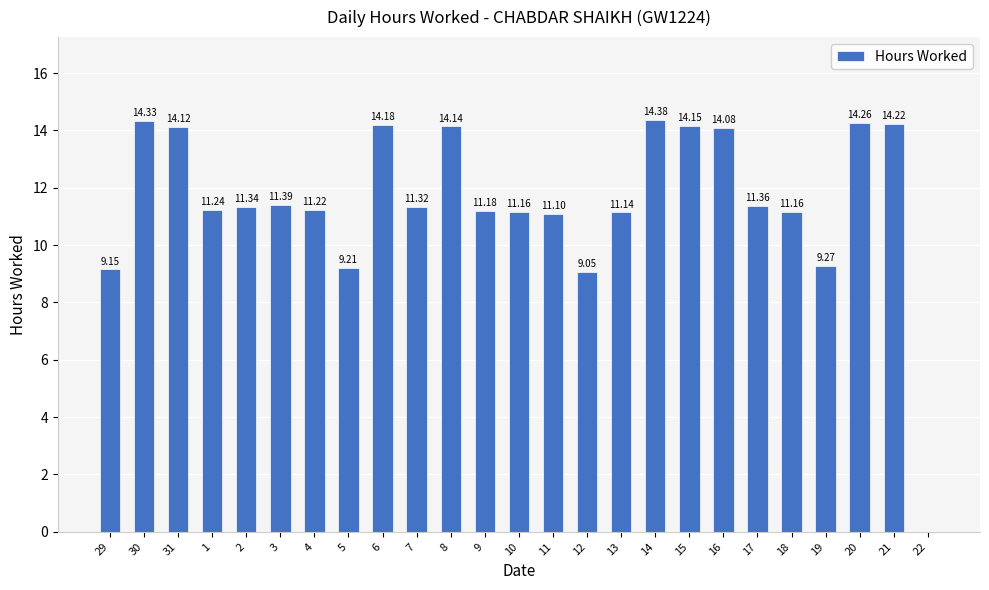

The chart shows a value of 11.2 at 1. True or false?

True